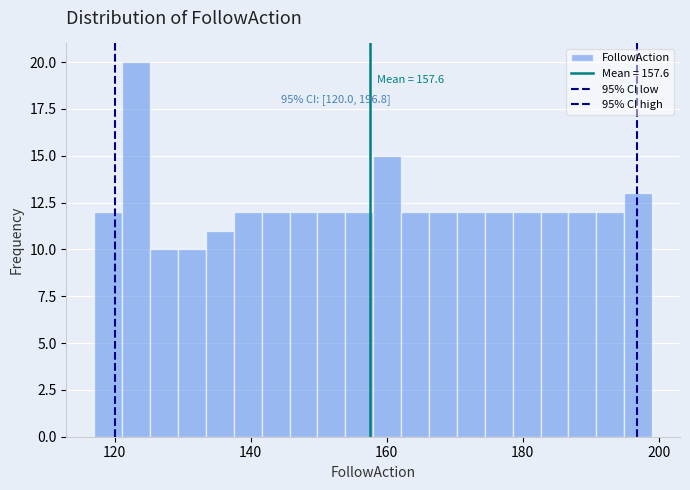

Around what value on the x-axis is the tallest bar? Give the approximate position of its centre, as read against the axis.

124